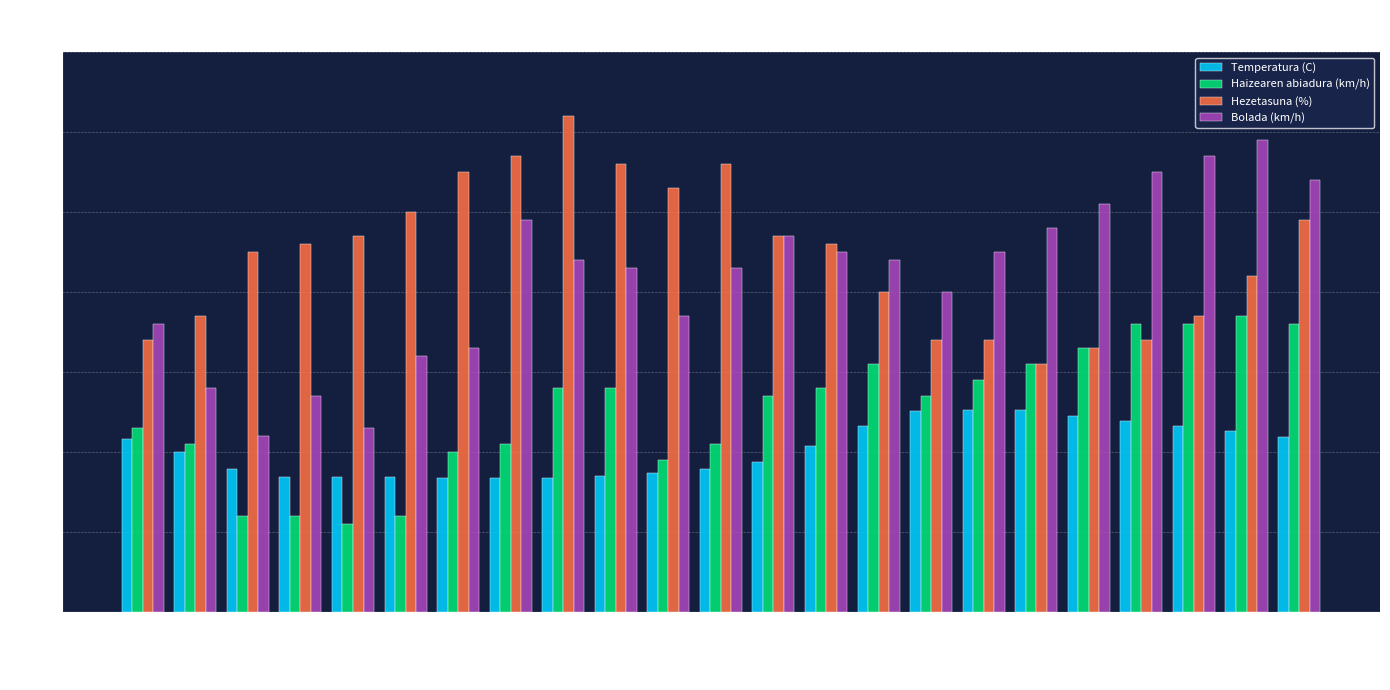

The value of Bolada (km/h) at 10:00 is 36.0. True or false?

True